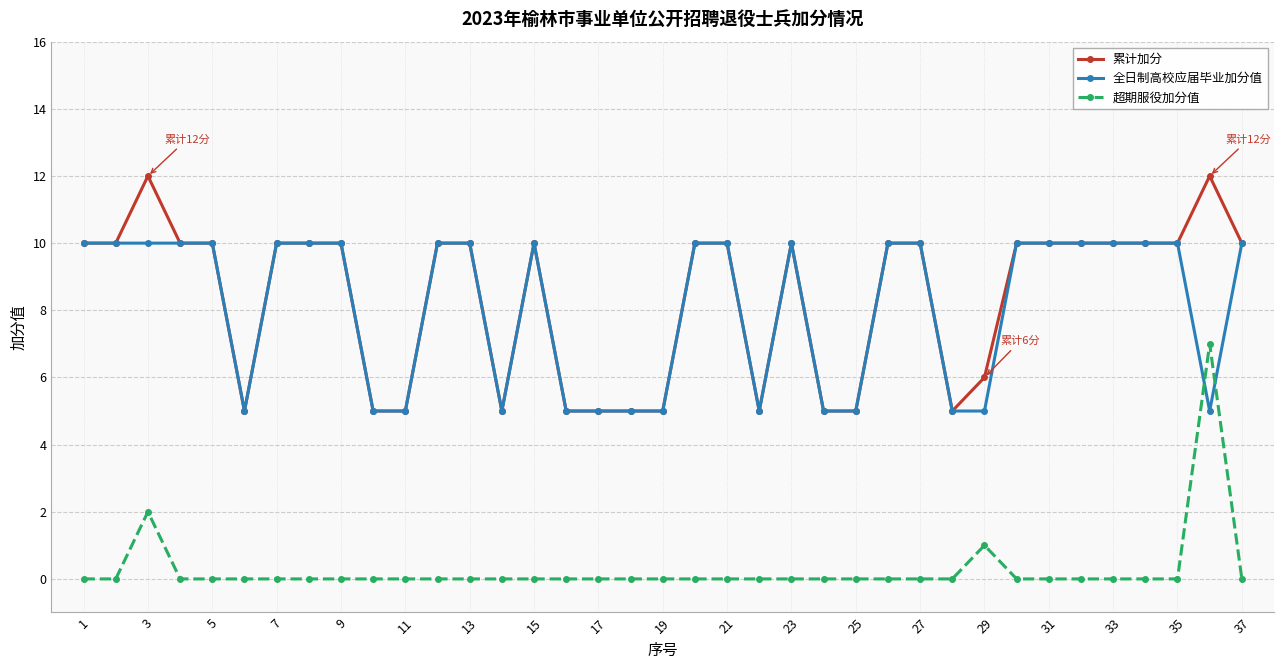

List the series in order of their peak value, highest first.

累计加分, 全日制高校应届毕业加分值, 超期服役加分值